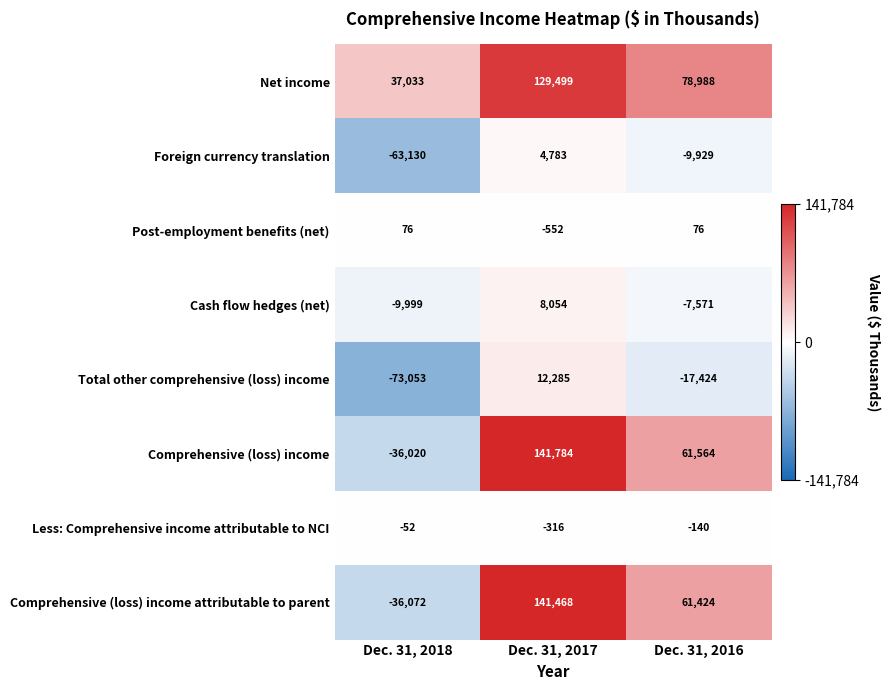

Rank the series by their maximum value, from highest to lowest.

Comprehensive (loss) income, Comprehensive (loss) income attributable to parent, Net income, Total other comprehensive (loss) income, Cash flow hedges (net), Foreign currency translation, Post-employment benefits (net), Less: Comprehensive income attributable to NCI